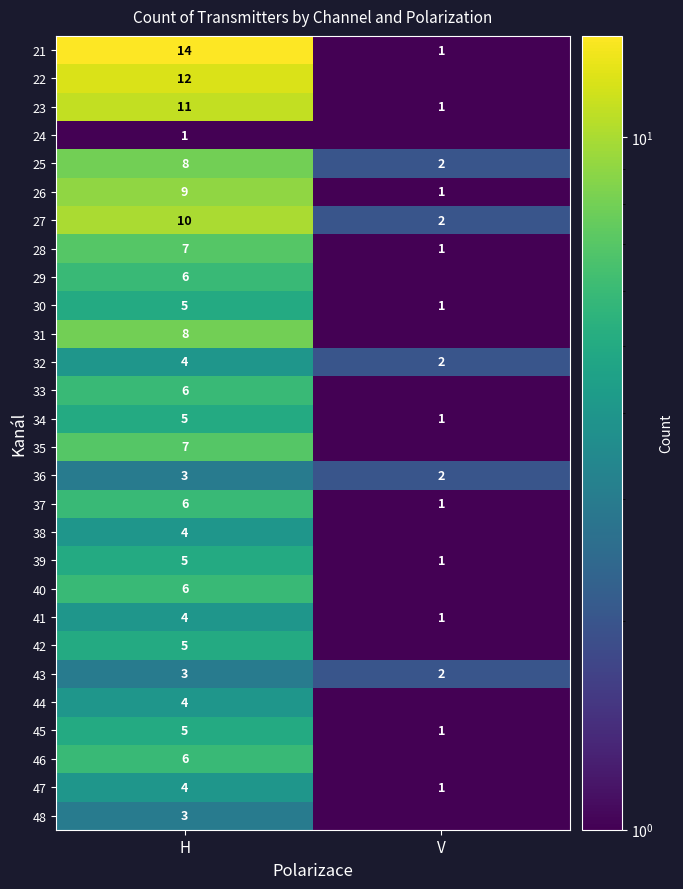

Is the value of 41 at V greater than the value of 32 at H?

No